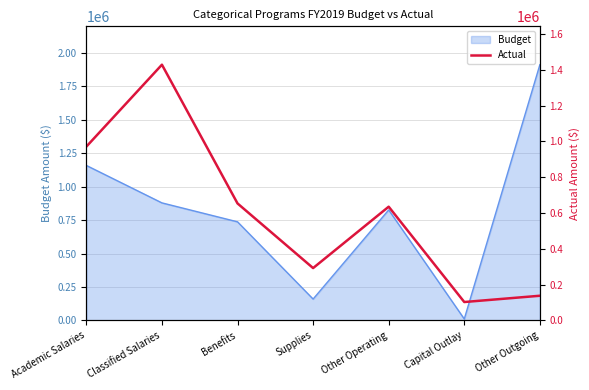

Which label corresponds to the smallest value in the chart?

Capital Outlay